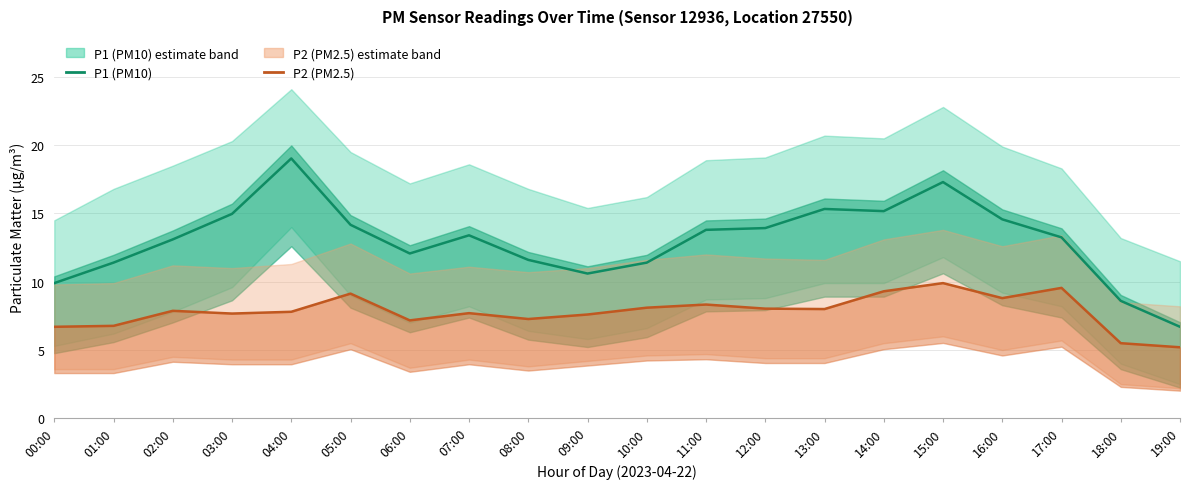

At which category does P1 (PM10) reach its first local valley?

06:00